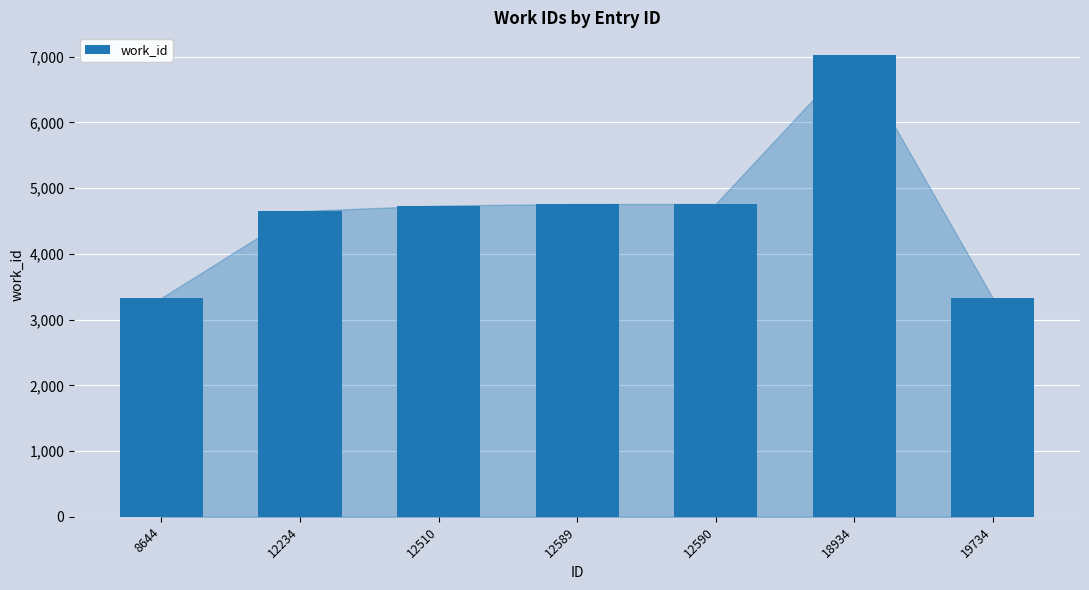

What is the ratio of the value at 12510 to the value at 12234?

1.0